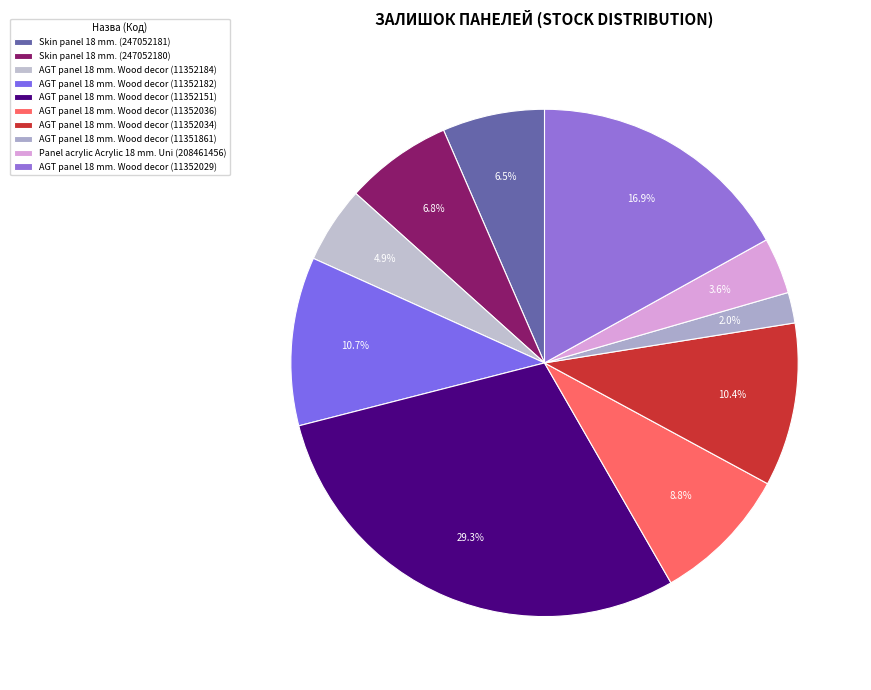

Rank the categories by value from highest to lowest.

AGT panel 18 mm. Wood decor (11352151), AGT panel 18 mm. Wood decor (11352029), AGT panel 18 mm. Wood decor (11352182), AGT panel 18 mm. Wood decor (11352034), AGT panel 18 mm. Wood decor (11352036), Skin panel 18 mm. (247052180), Skin panel 18 mm. (247052181), AGT panel 18 mm. Wood decor (11352184), Panel acrylic Acrylic 18 mm. Uni (208461456), AGT panel 18 mm. Wood decor (11351861)